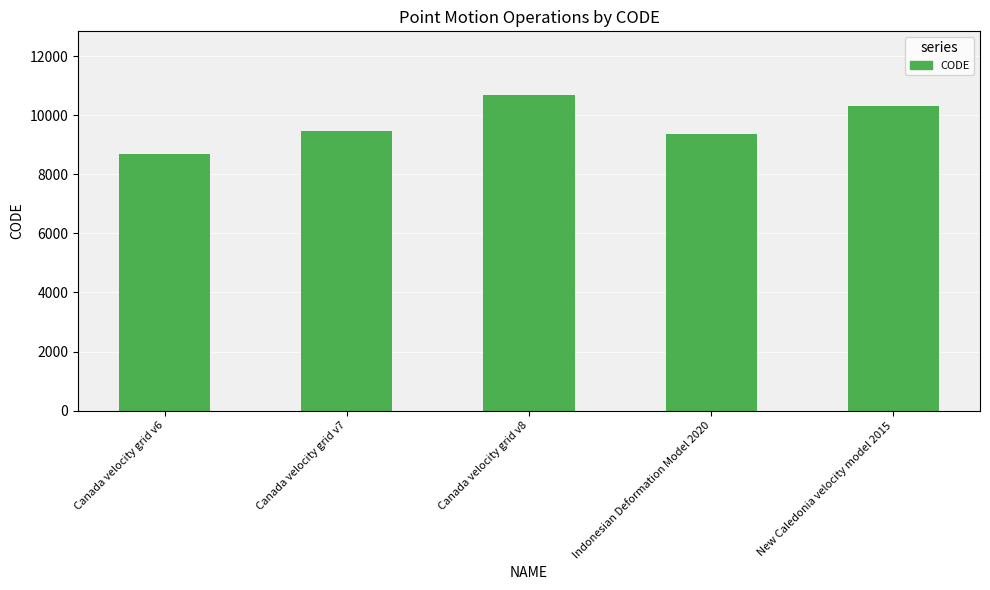

What is the difference between the second highest and minimum values?

1647